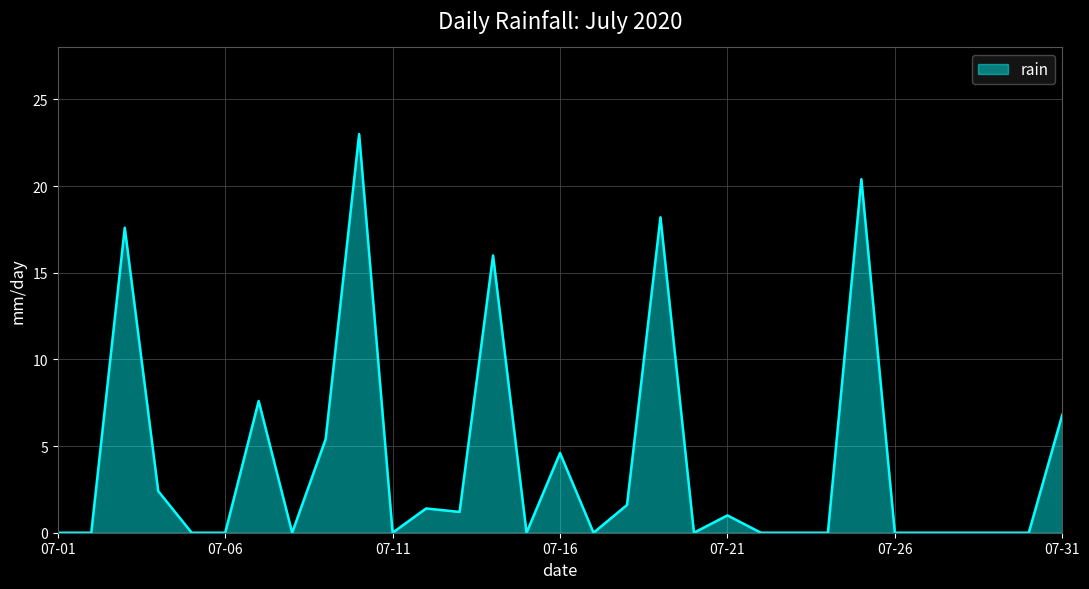

What is the greatest value displayed?

23.0